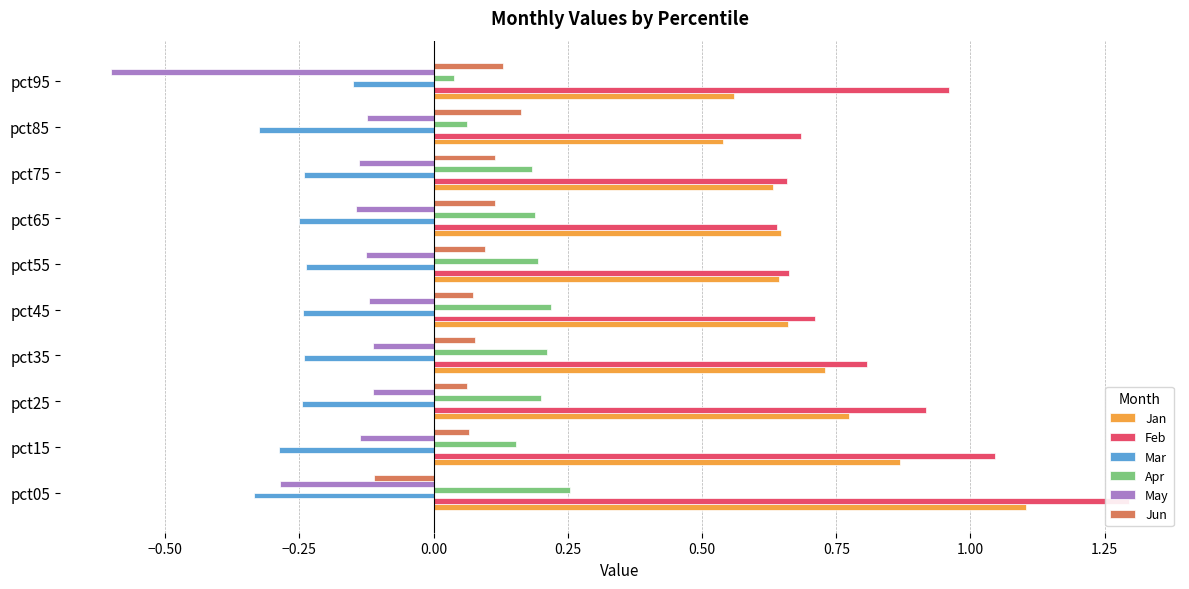

How many values in the Jun series exceed 0?

9